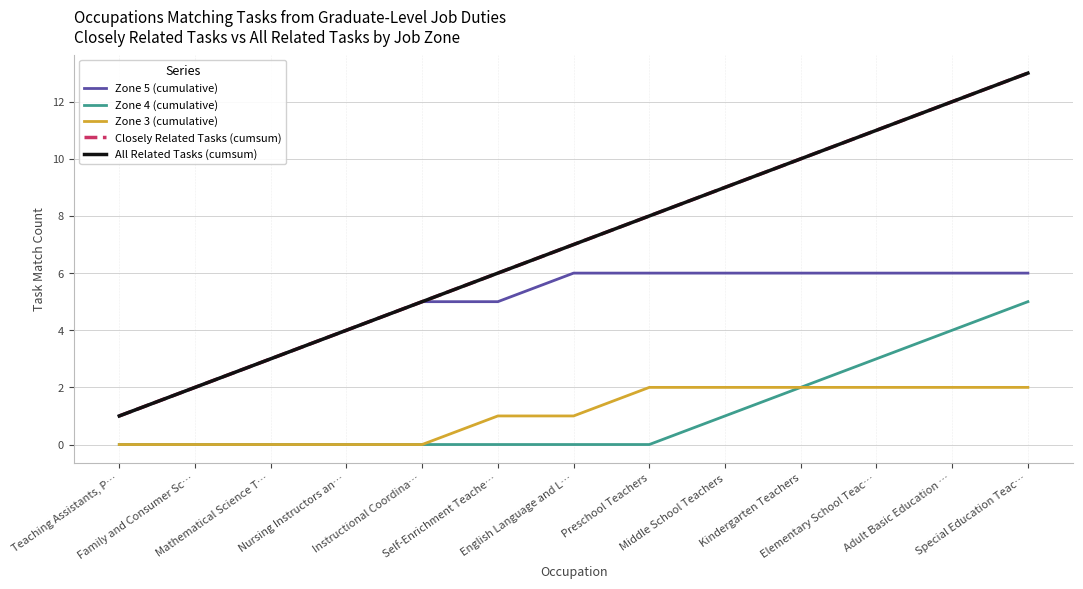

Does the chart display data point markers on the line(s)?

No